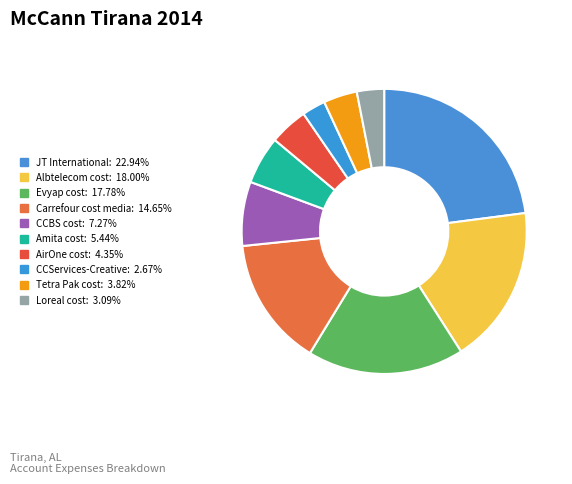

How many slices are in this pie chart?

10